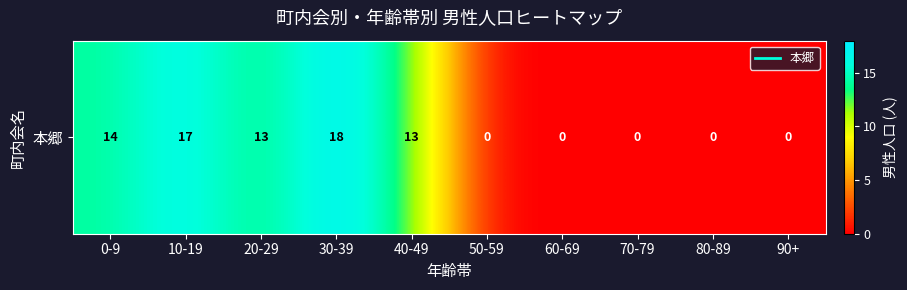

Where does the data first go above 13?

0-9